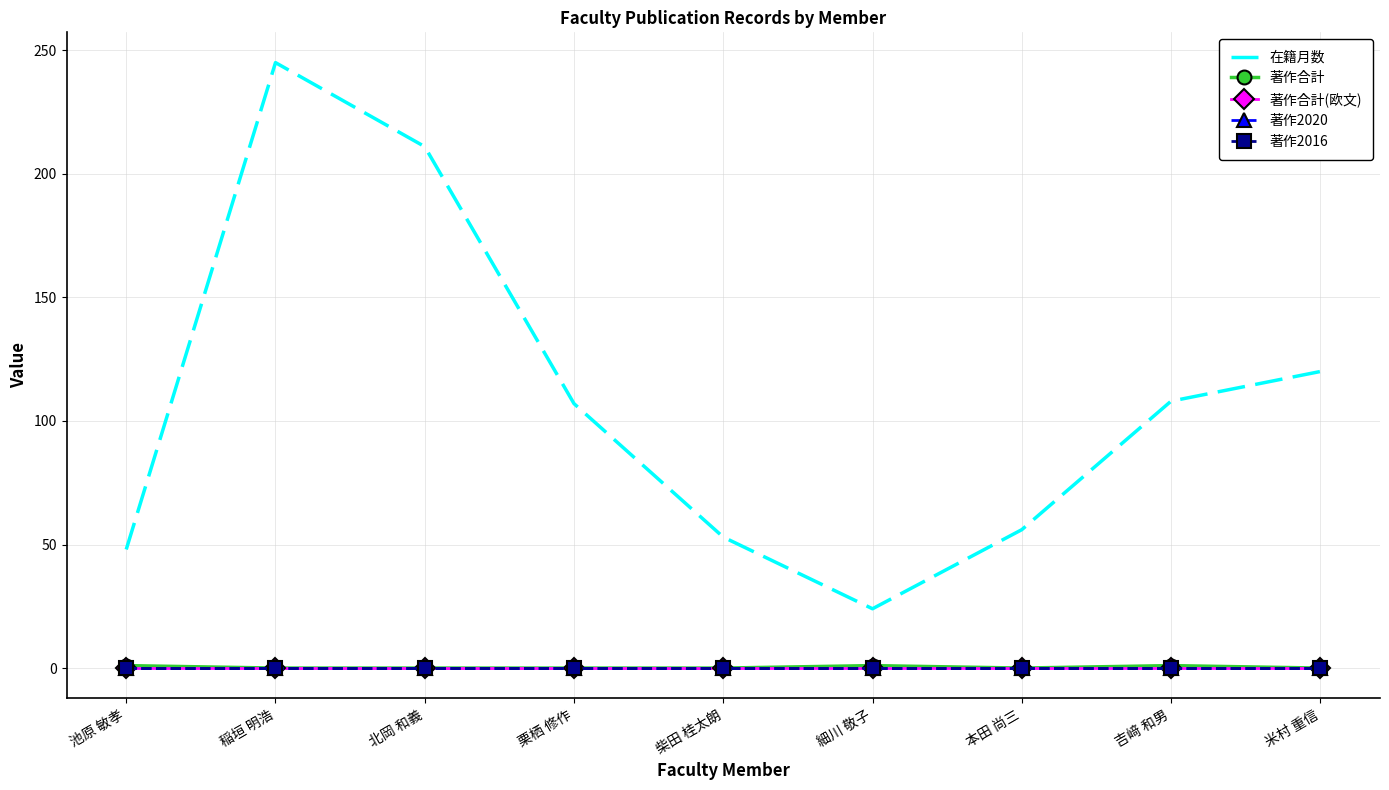

What is the difference between the highest and lowest values at 稲垣 明浩?

245